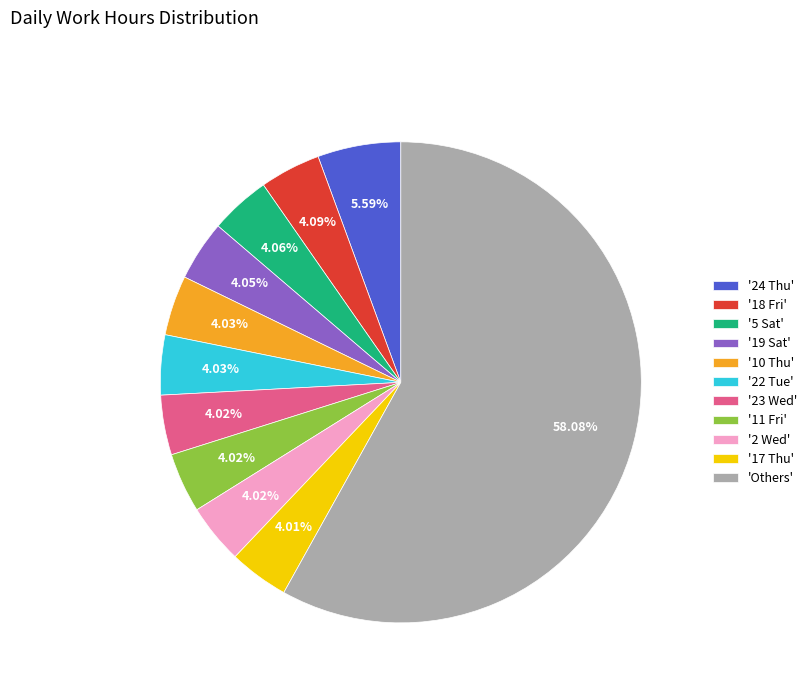

Which category accounts for the majority?

'Others'